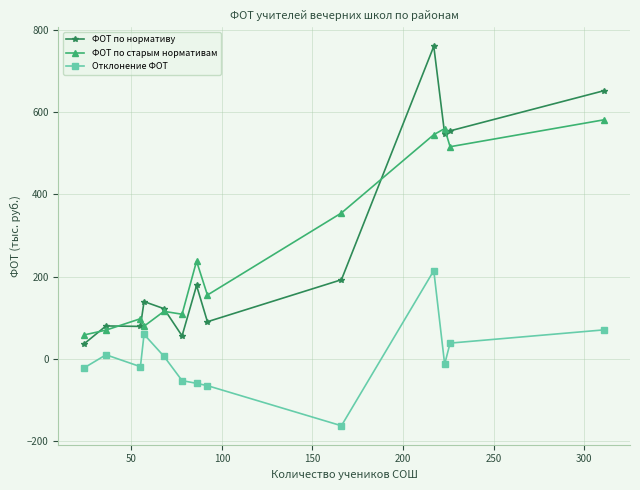

True or false: ФОТ по старым нормативам and Отклонение ФОТ cross at least once.

False